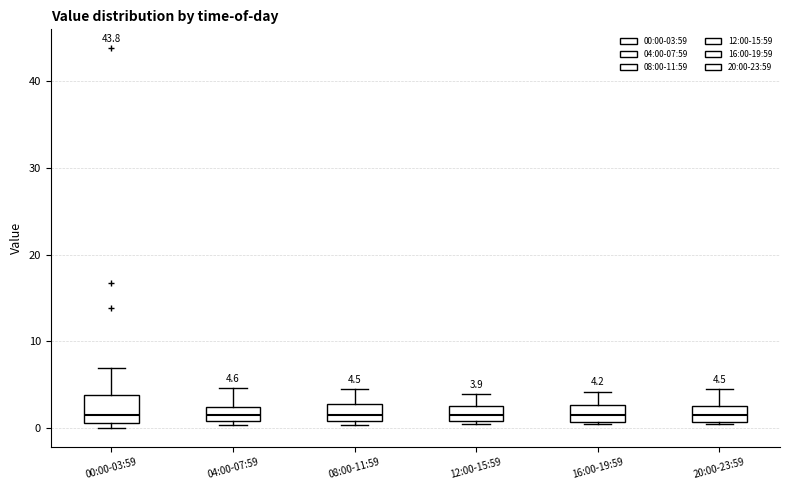

Which box is the tallest, from its lower edge to its upper edge?

00:00-03:59